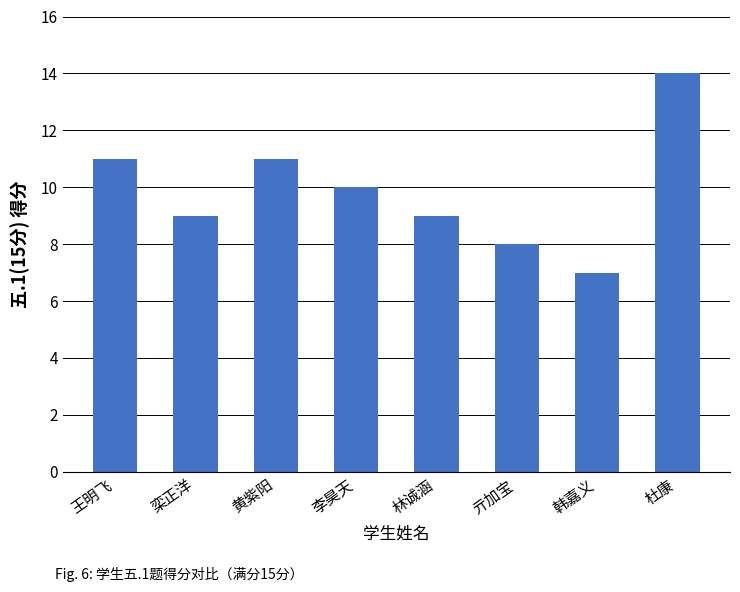

What is the sum of all values?

79